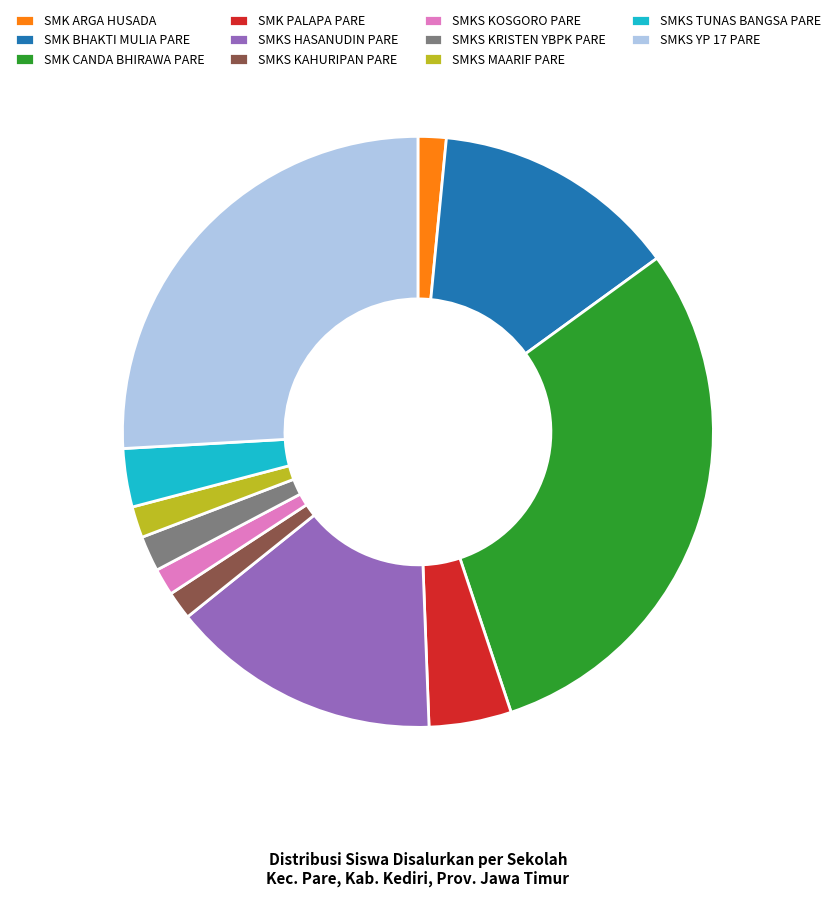

Does SMKS KAHURIPAN PARE represent more than half of the total?

No